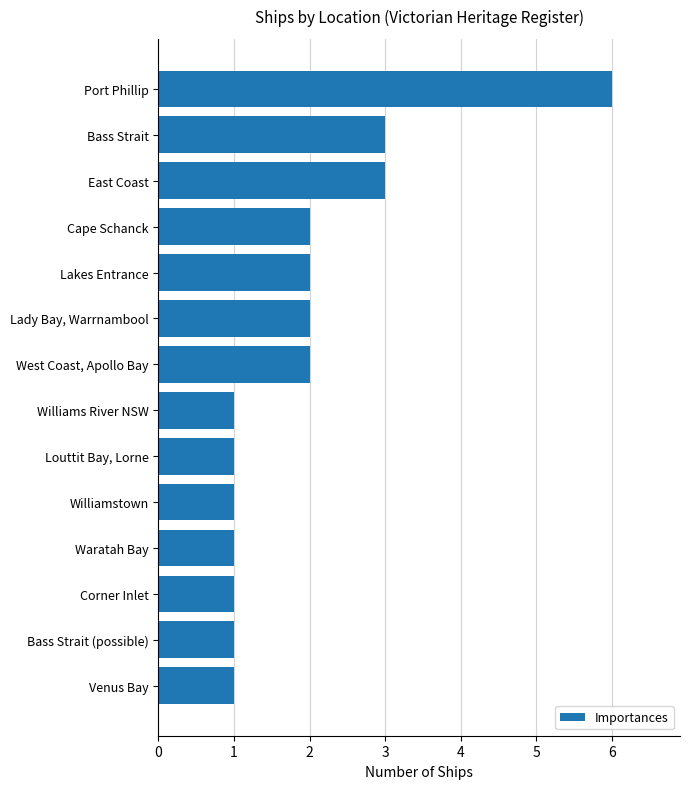

Reading bottom to top, extract all data points from this chart.

1	1	1	1	1	1	1	2	2	2	2	3	3	6